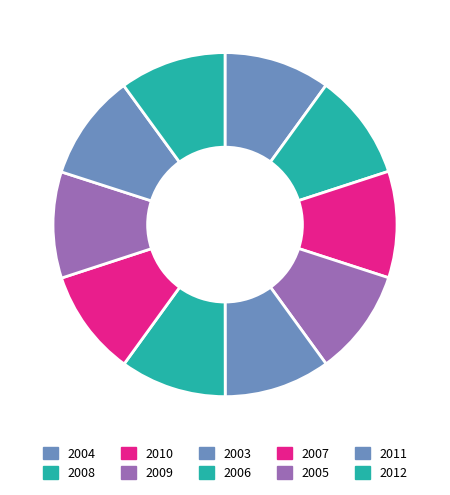

Does 2012 account for over 50% of the chart?

No